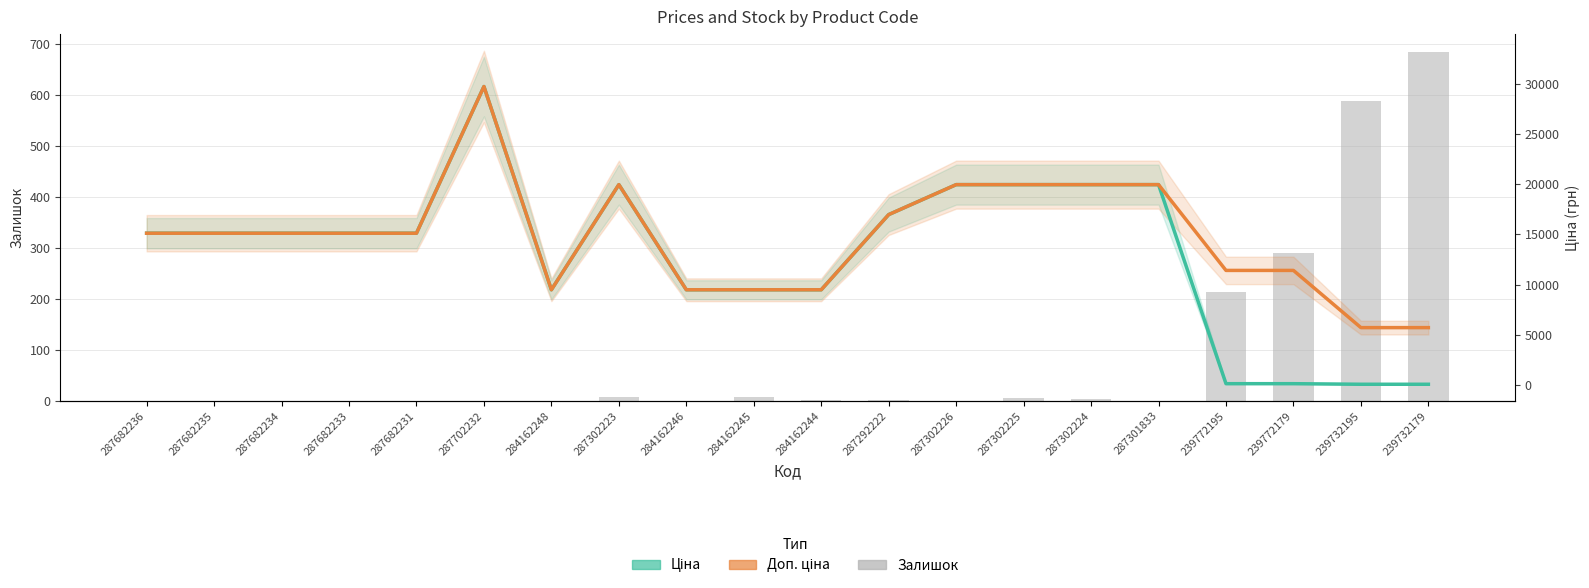

Which label corresponds to the largest value in the chart?

287702232